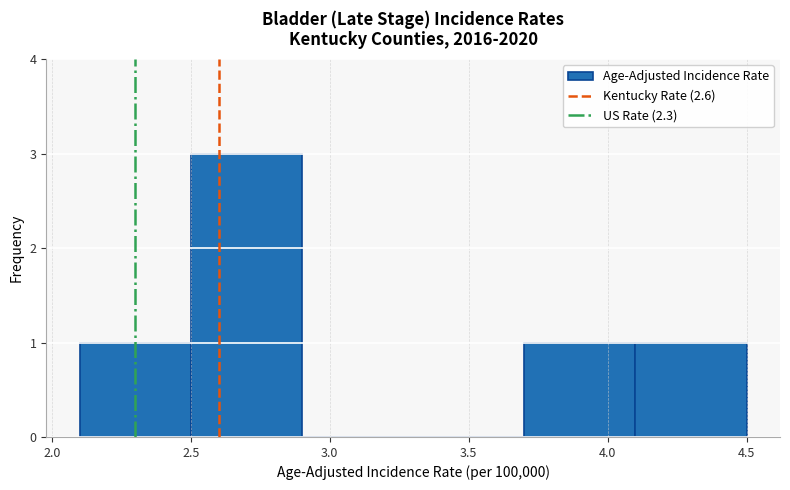

Reading left to right, list every bar in this chart as the range it spans on the x-axis followed by its height. The values are not printed on the chart, so give them approximately, as read against the axis.

2.1 to 2.5: 1
2.5 to 2.9: 3
2.9 to 3.3: 0
3.3 to 3.7: 0
3.7 to 4.1: 1
4.1 to 4.5: 1